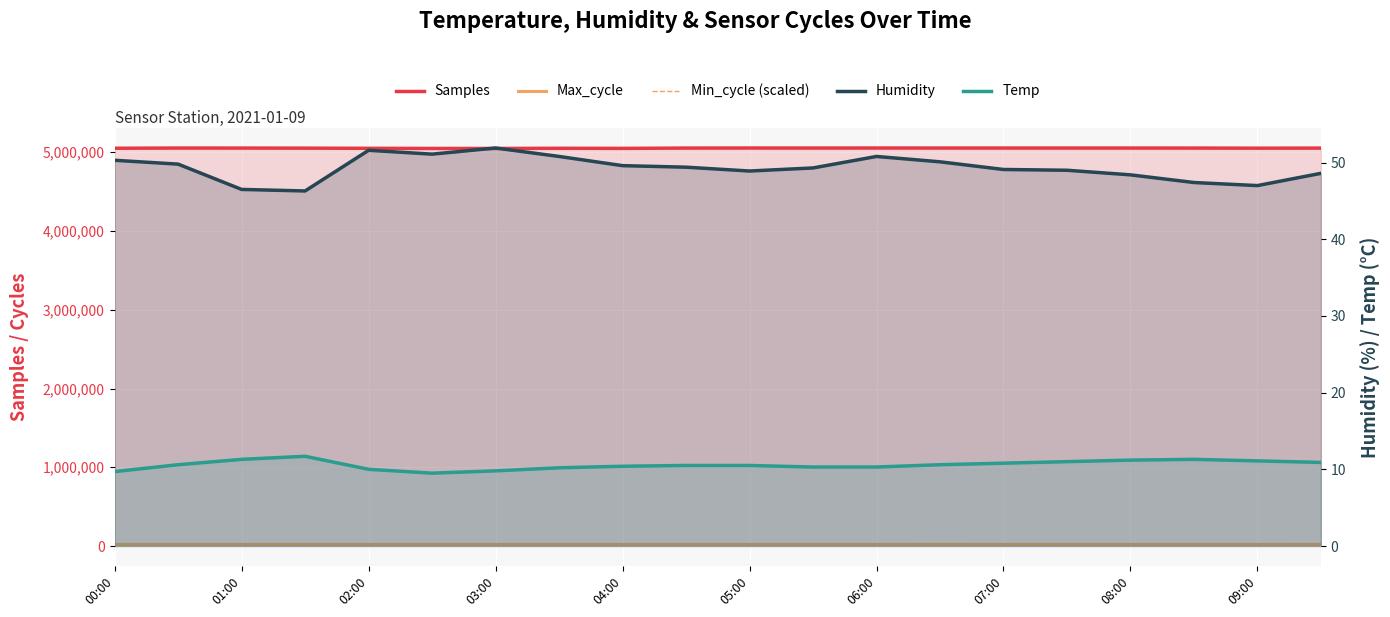

What is the total value across all series at 04:00?

5089114.0